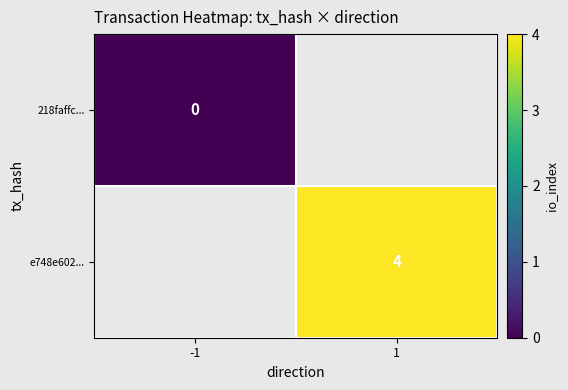

True or false: e748e602... has a value of 6.4 at 1.

False